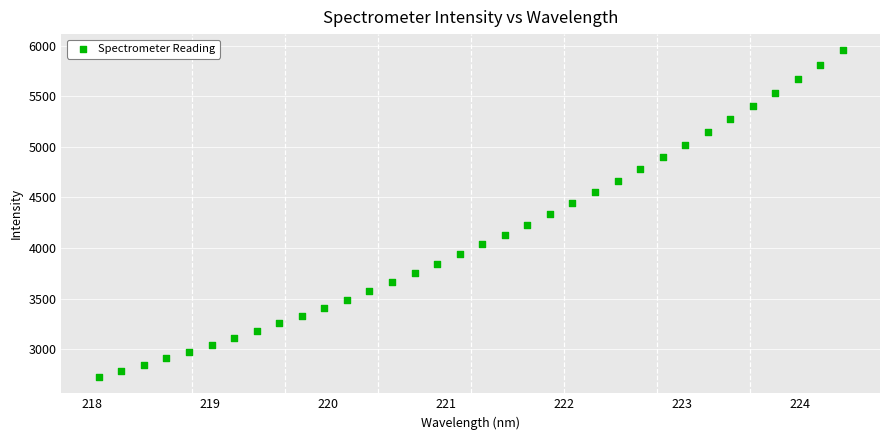

What is the range of Y values (max minus min)?

3225.8